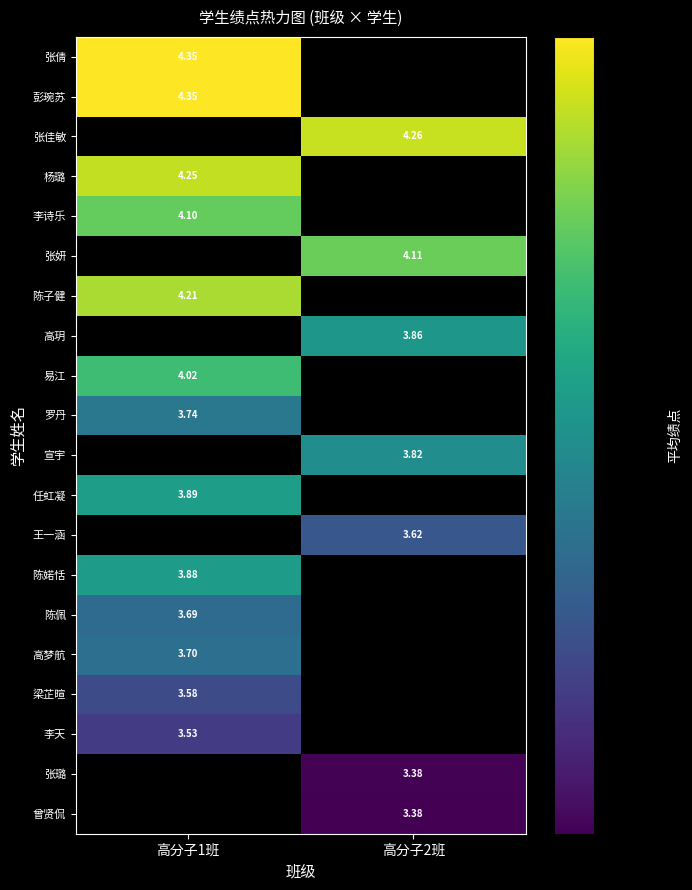

At which category is the sum across all series the highest?

高分子1班